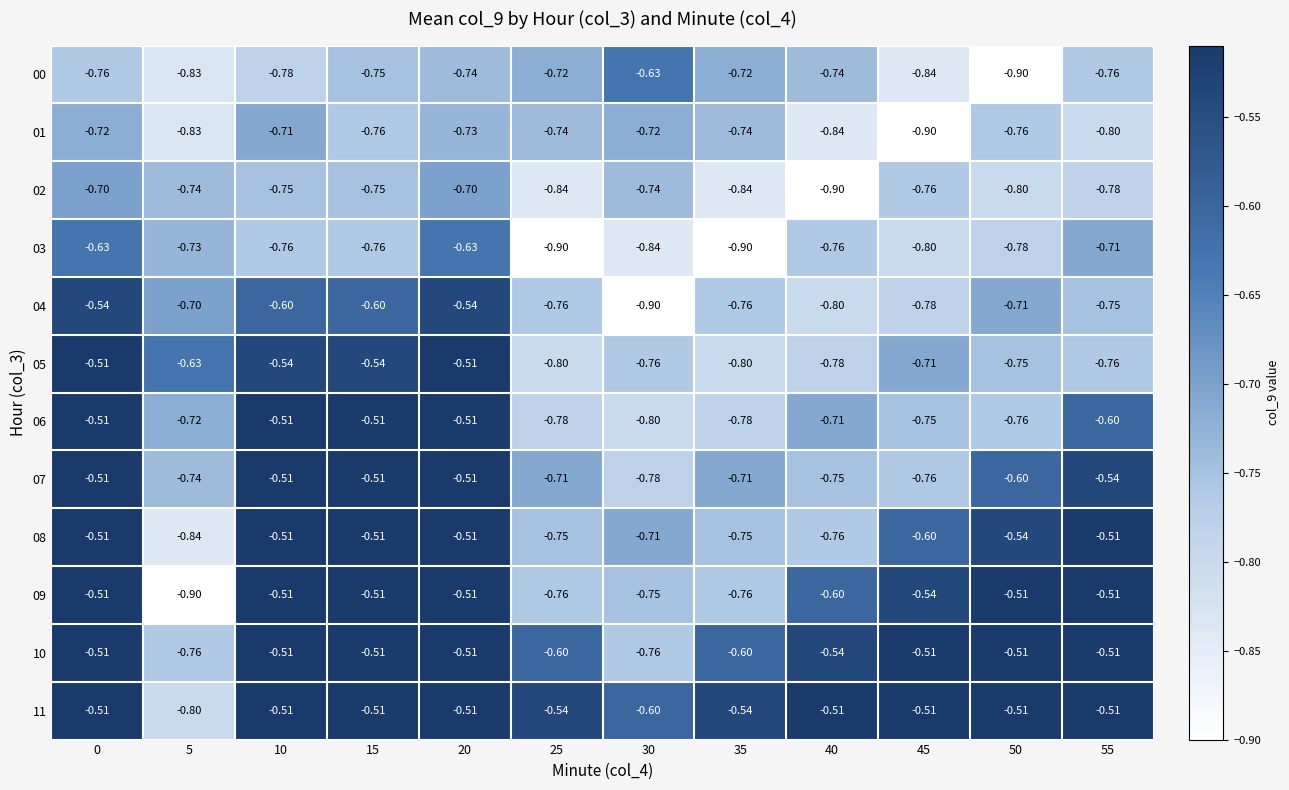

Is the value of 00 at 20 greater than the value of 08 at 40?

Yes